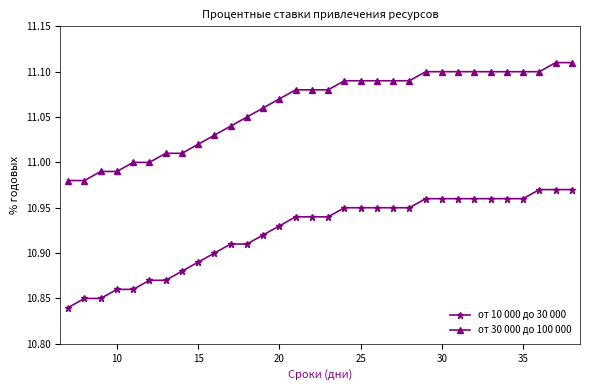

True or false: от 30 000 до 100 000 and от 10 000 до 30 000 intersect in this chart.

False